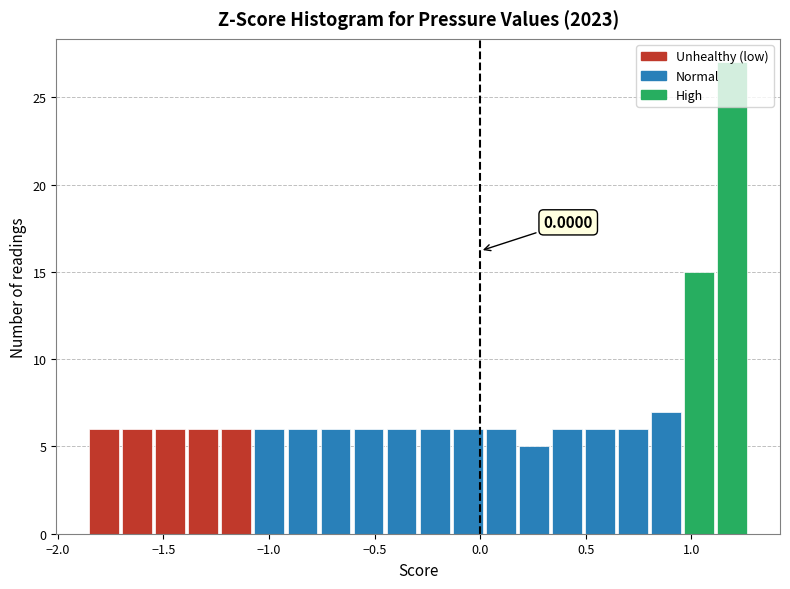

Read against the x-axis, roughly where is the centre of the tallest bar?

1.20